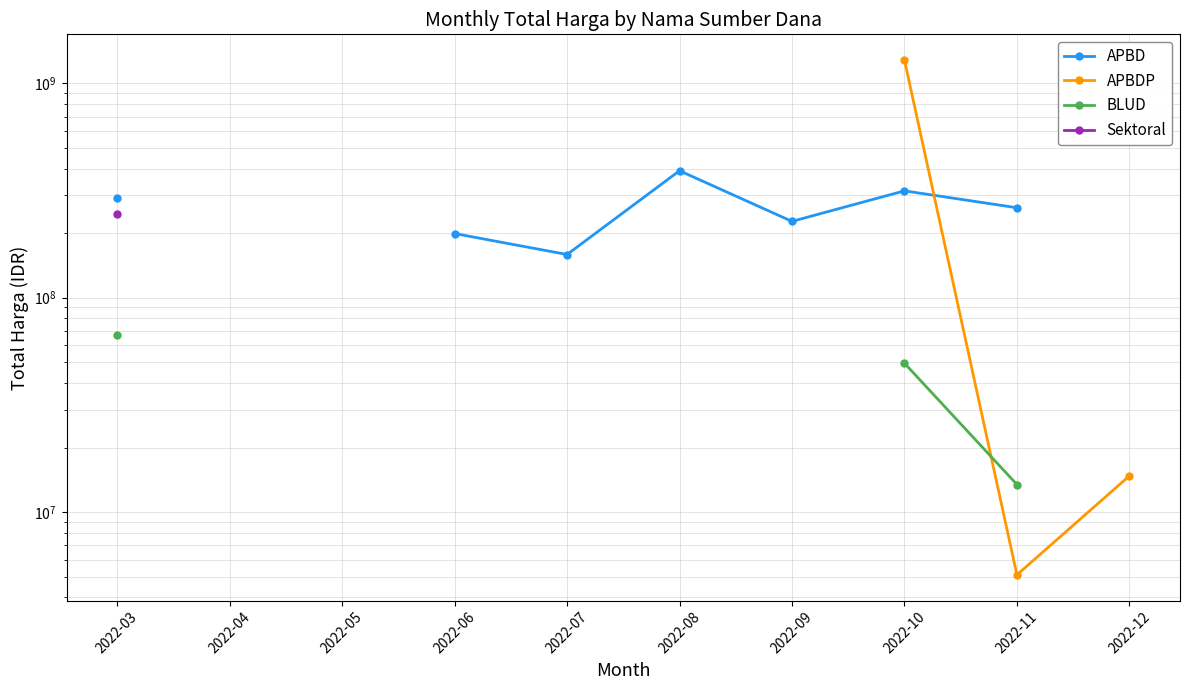

The value of APBDP at 2022-10 is 318481112.2. True or false?

False